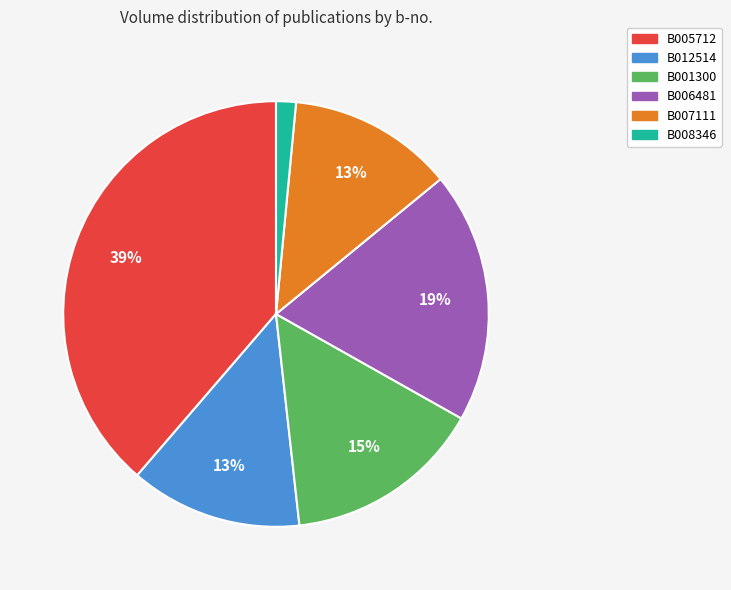

Which slice is the smallest?

B008346